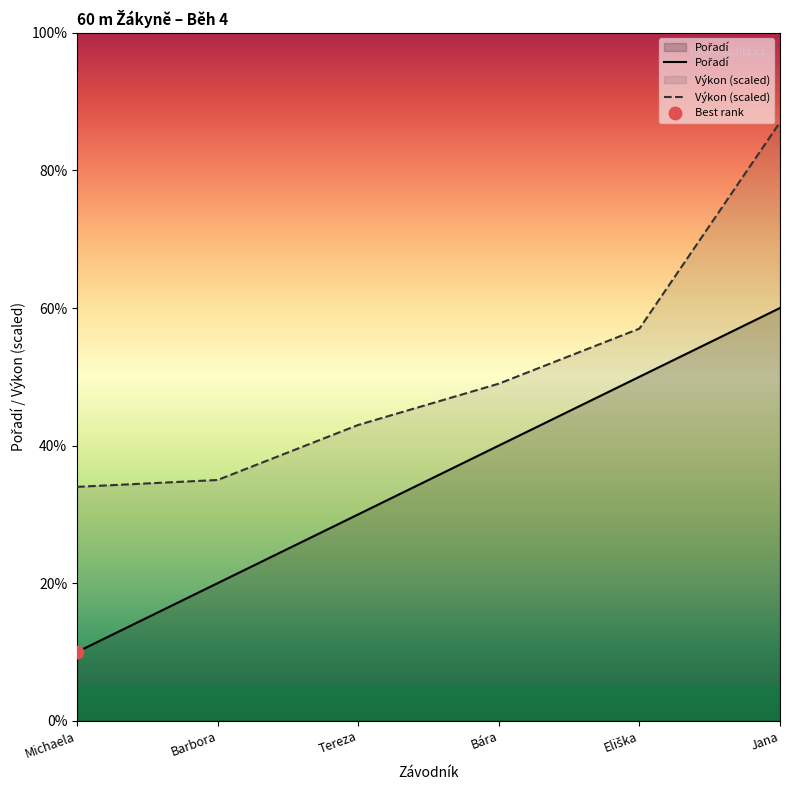

Which series has the largest total across all categories?

Výkon (scaled)